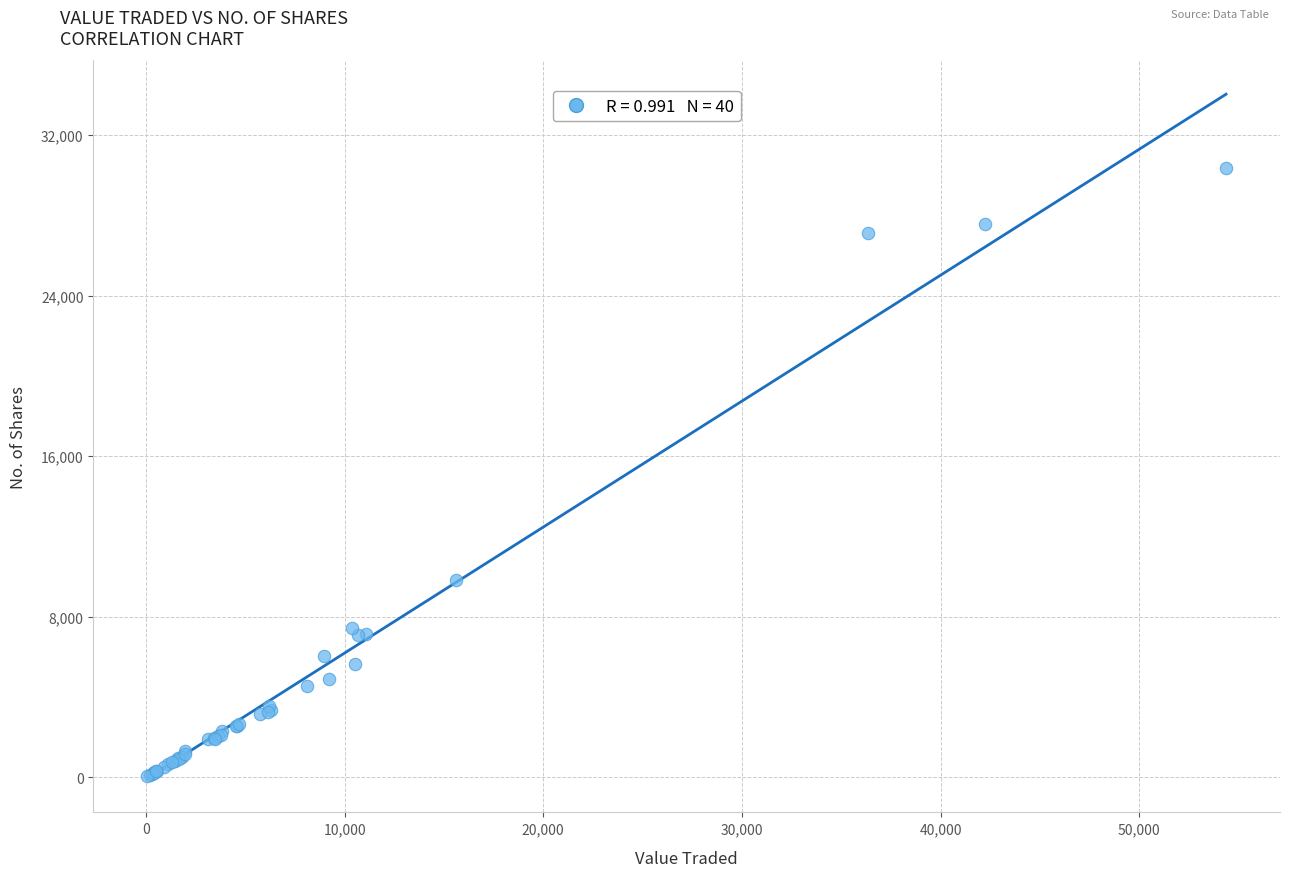

What Y value in the scatter plot is closest to 15210?

9823